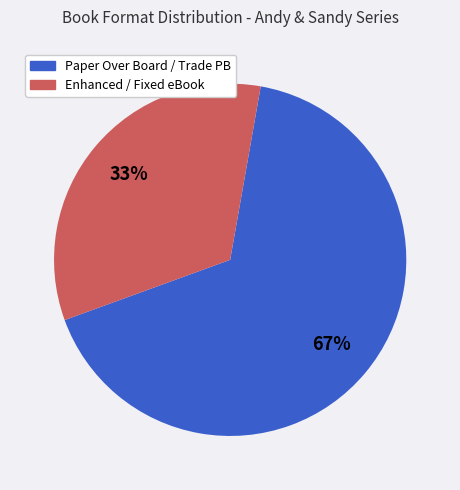

Count the number of slices in the pie.

2